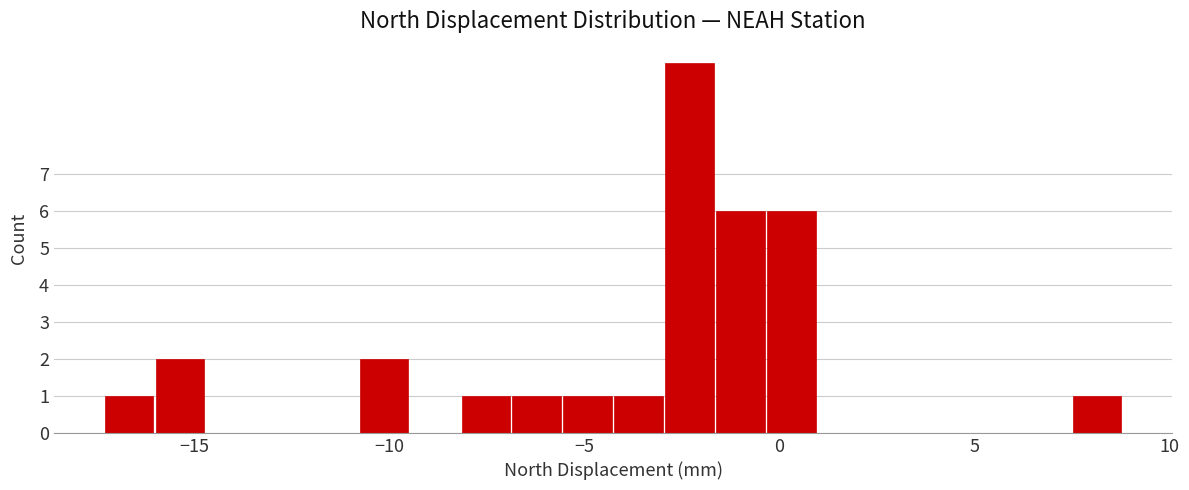

Around what value on the x-axis is the tallest bar? Give the approximate position of its centre, as read against the axis.

-2.5